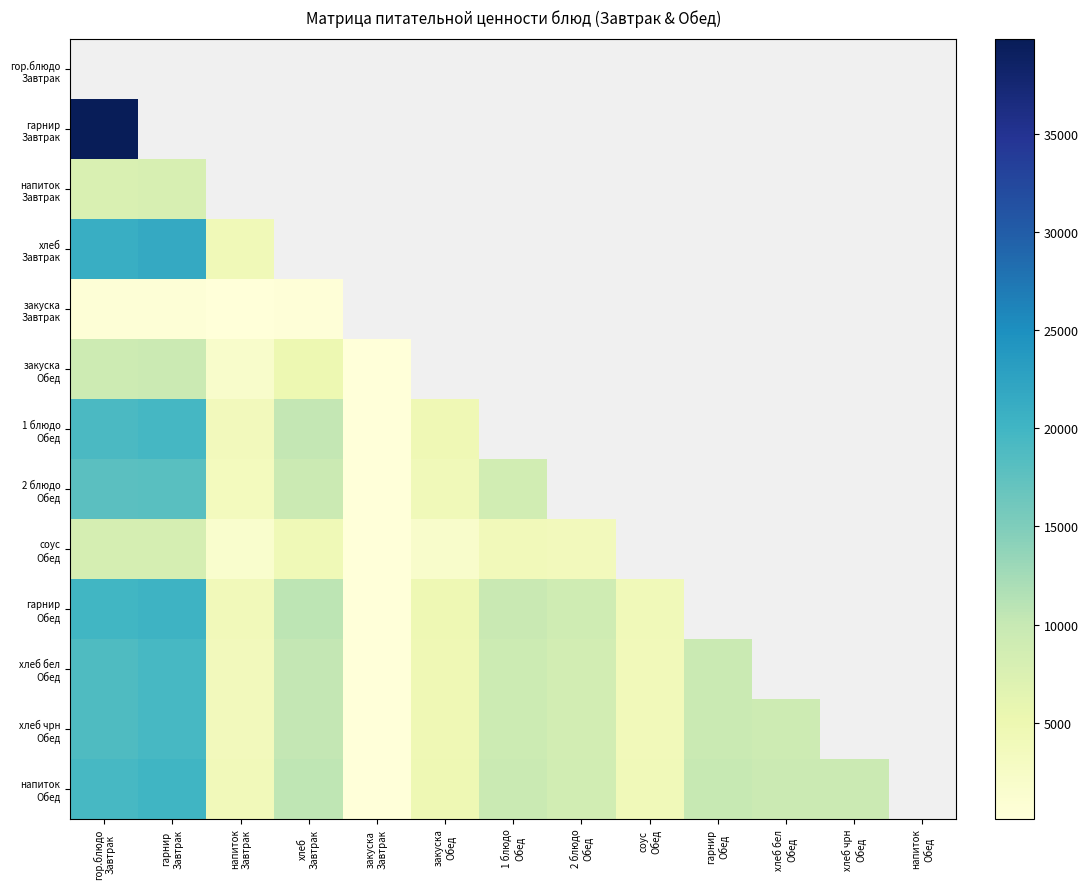

At 1 блюдо Обед, list the series in order from smallest to largest.

соус Обед, гор.блюдо Завтрак, гарнир Завтрак, напиток Завтрак, хлеб Завтрак, закуска Завтрак, закуска Обед, 1 блюдо Обед, 2 блюдо Обед, хлеб бел Обед, хлеб чрн Обед, напиток Обед, гарнир Обед